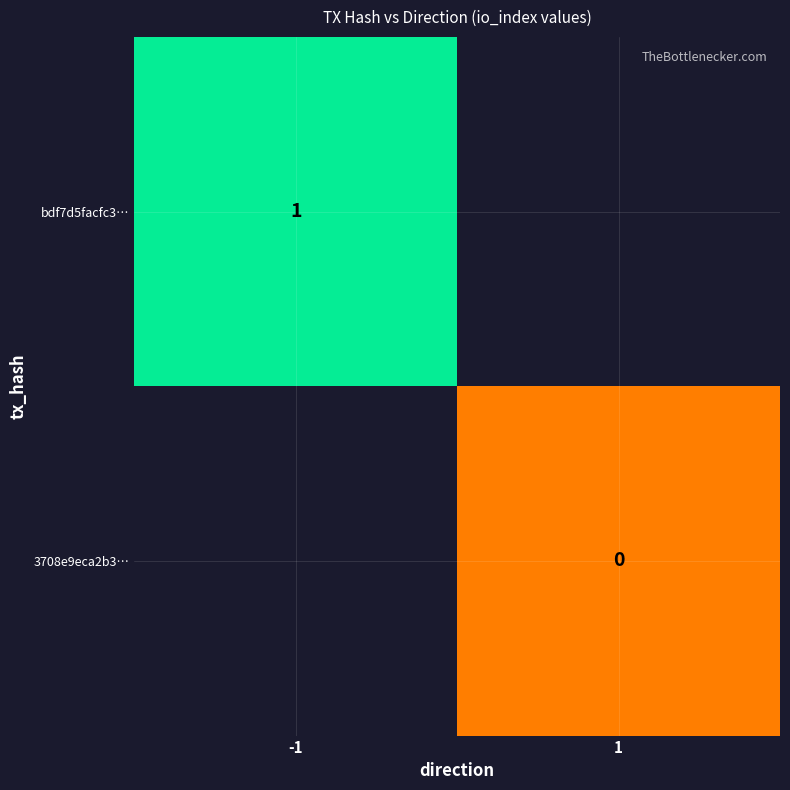

List the labels in order of 3708e9eca2b3… value, largest first.

-1, 1